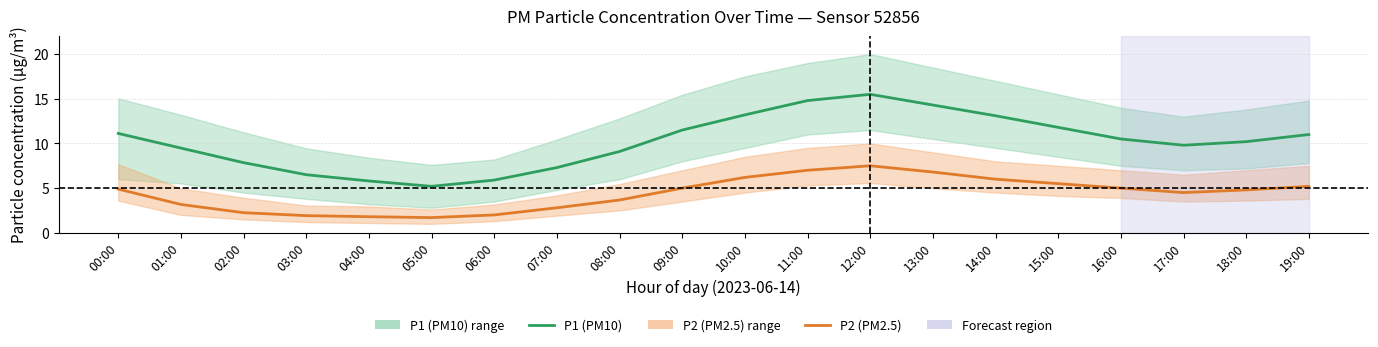

What is the sum of all P1 (PM10) values?

203.9